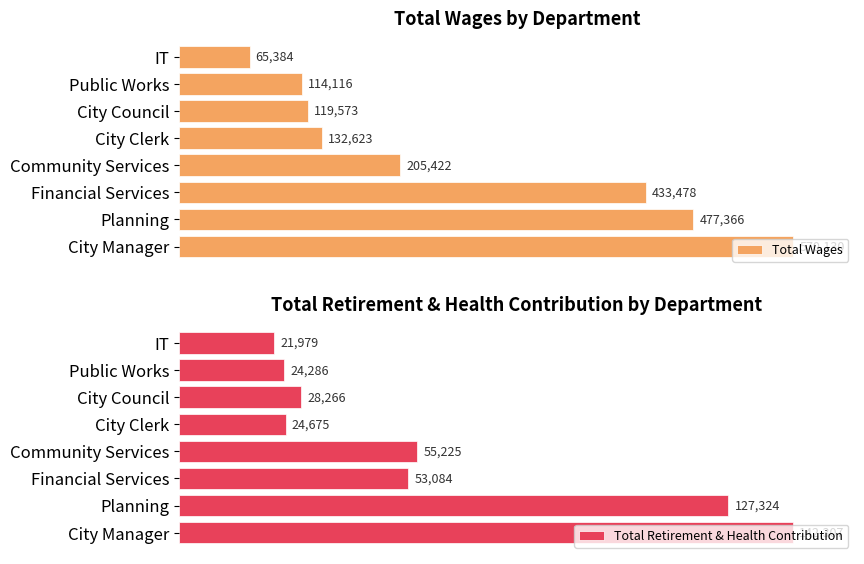

What are all the series names shown in the legend?

Total Wages, Total Retirement & Health Contribution